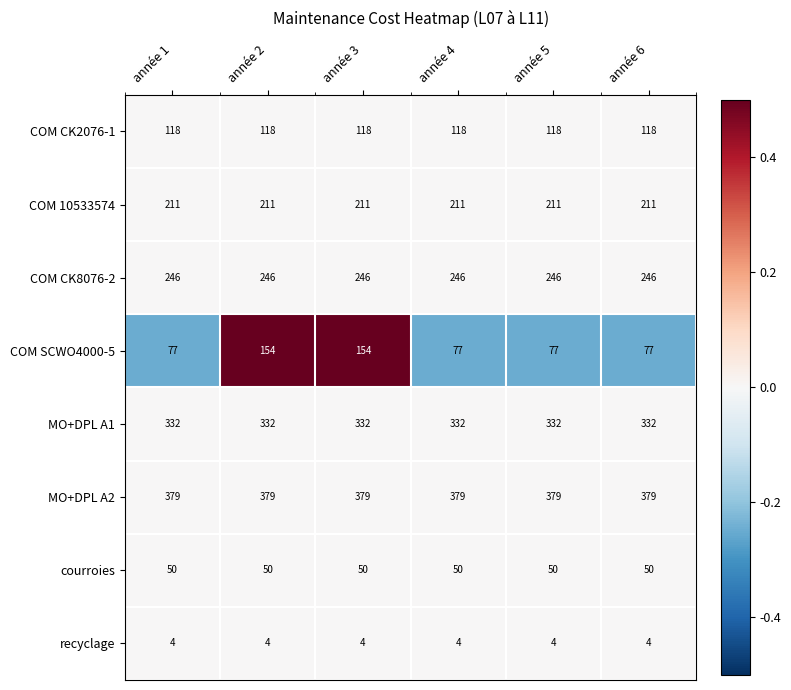

What is the sum of the MO+DPL A2 values at année 3 and année 2?

758